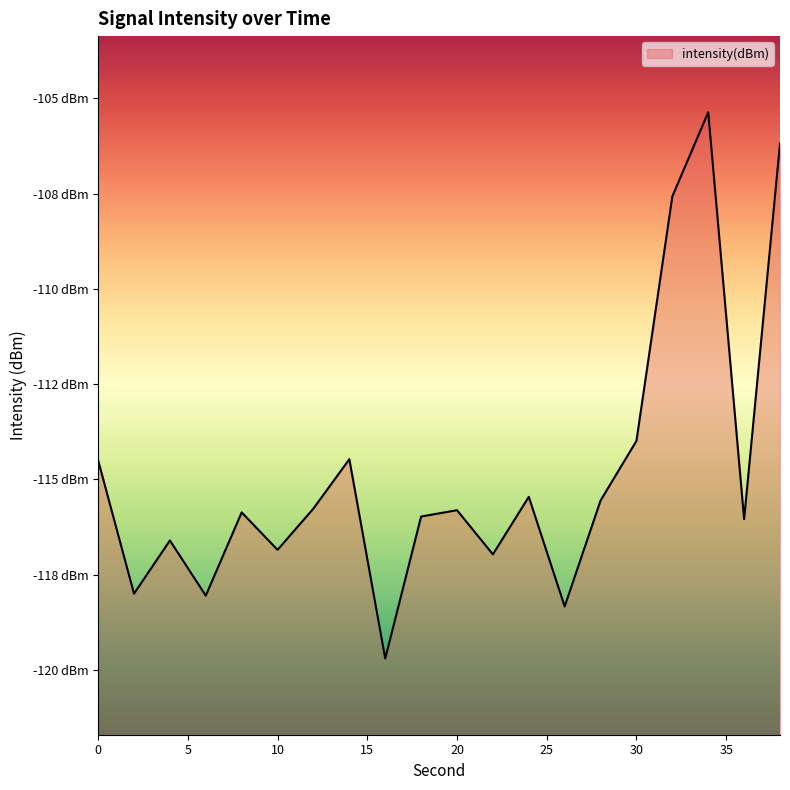

Between 4 and 18, which is larger?

18